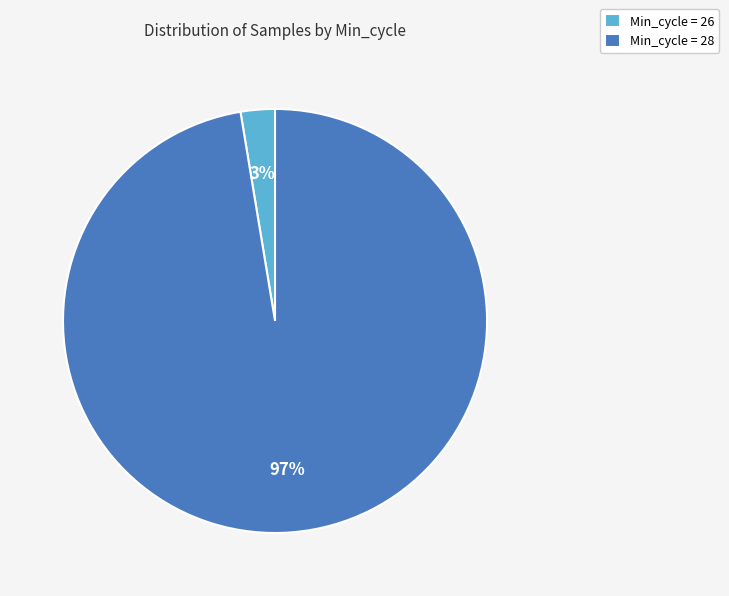

What percentage is the Min_cycle = 28 slice, to the nearest percent?

97%